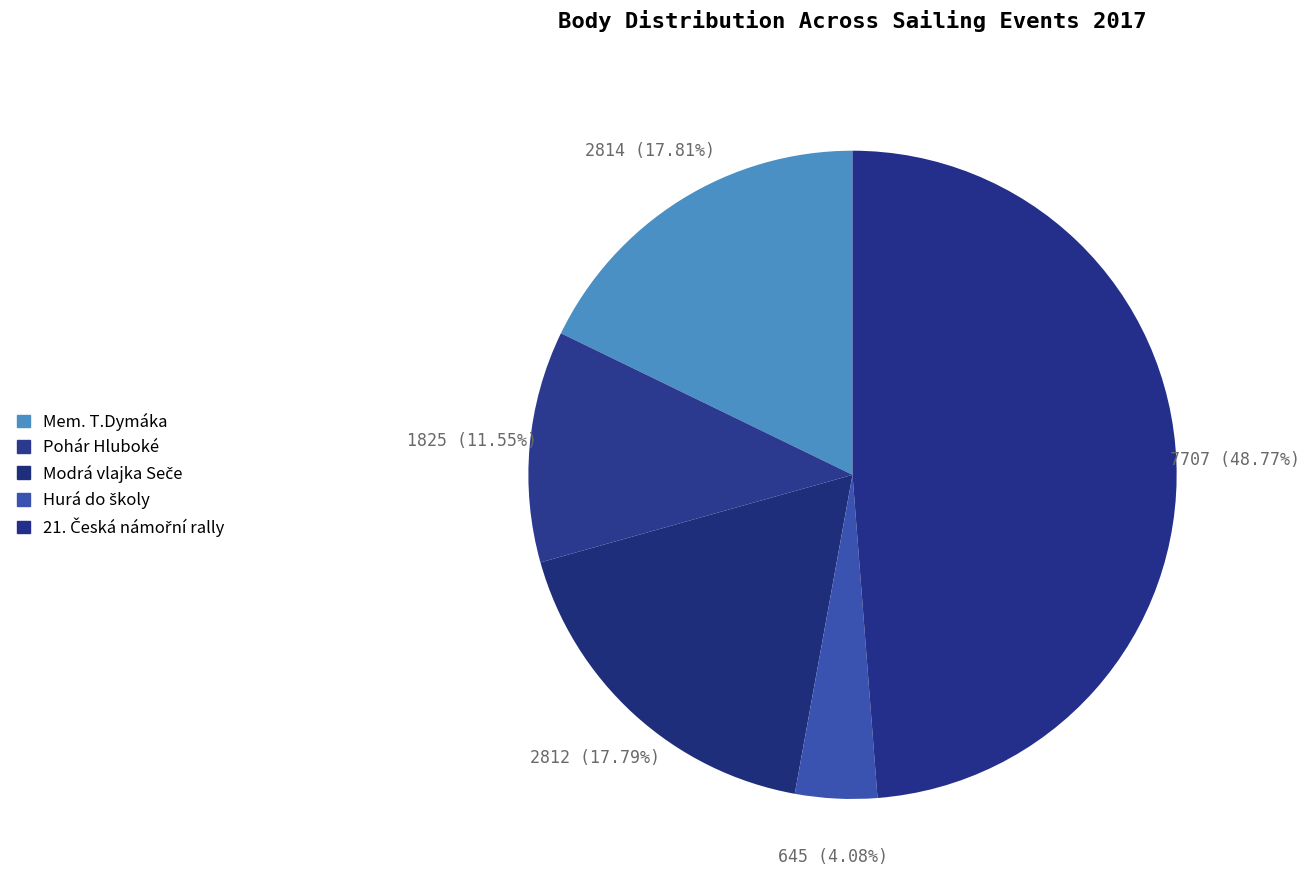

How many segments does this pie chart have?

5